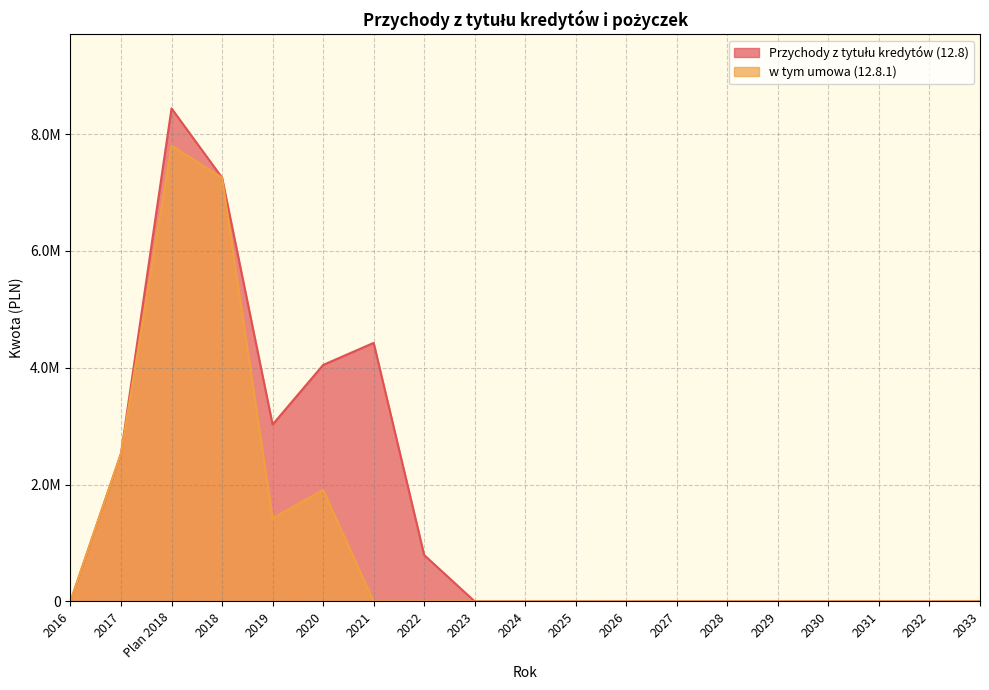

Which category has the highest value in the w tym umowa (12.8.1) series?

Plan 2018